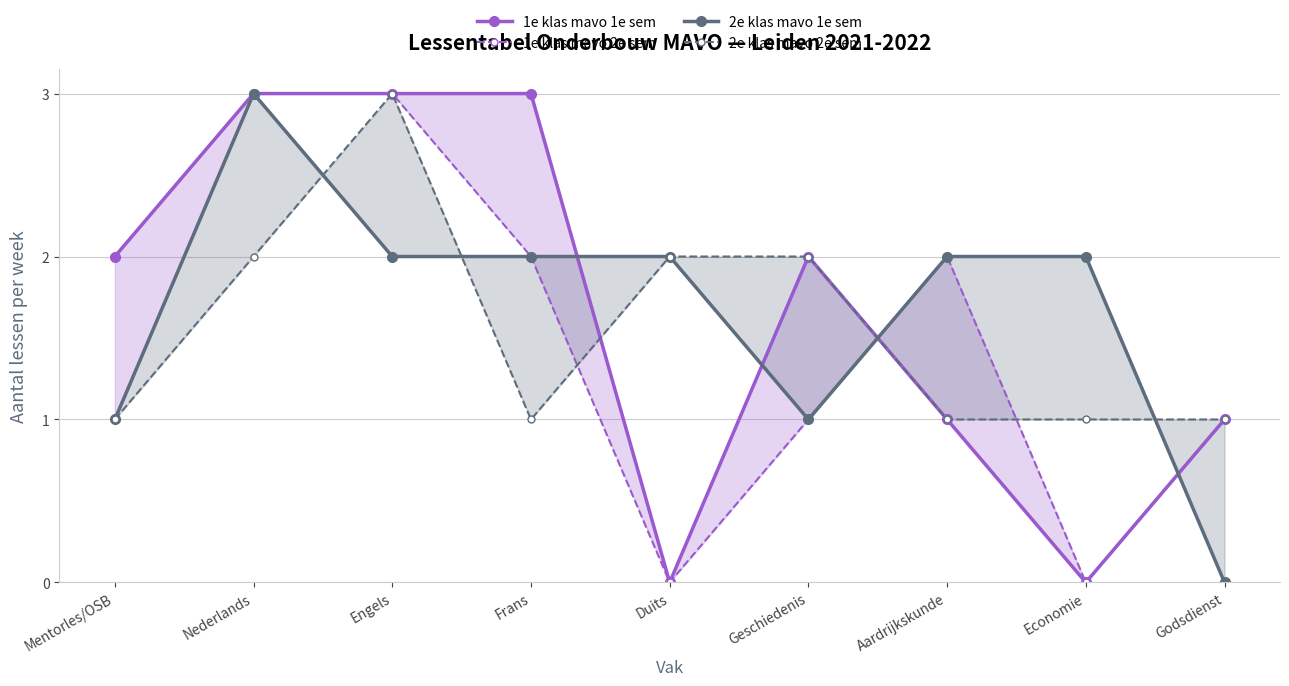

What is the difference between the maximum and minimum values in the 1e klas mavo 2e sem series?

3